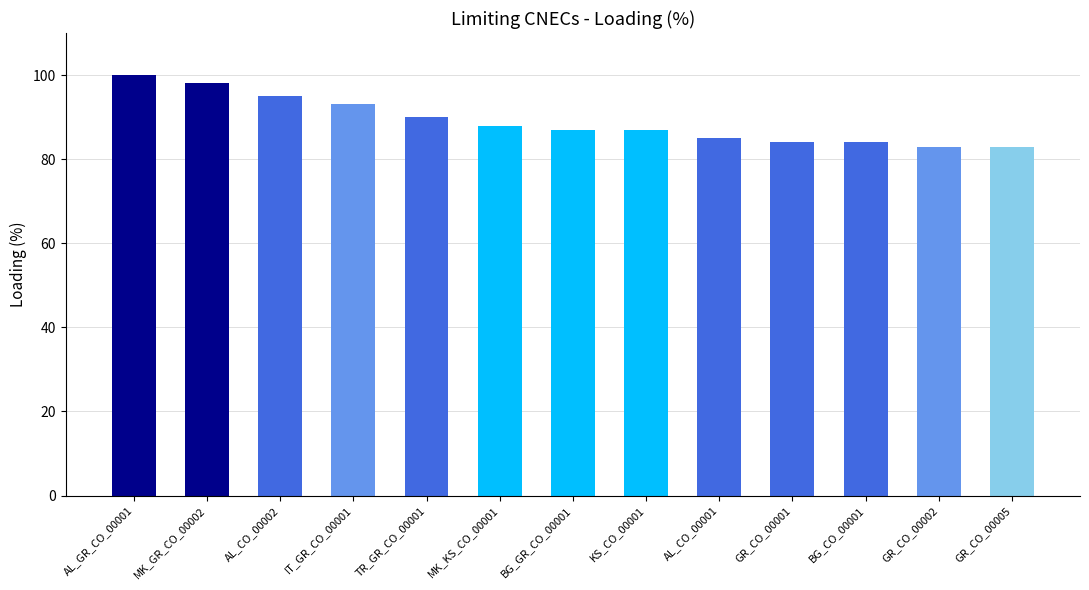

True or false: the data shows 90 at TR_GR_CO_00001.

True